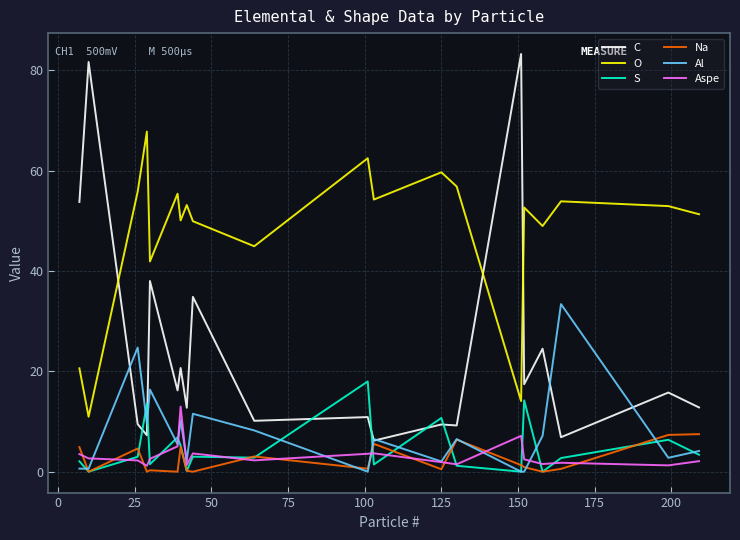

Which series ends up on top after the final intersection of C and S?

C